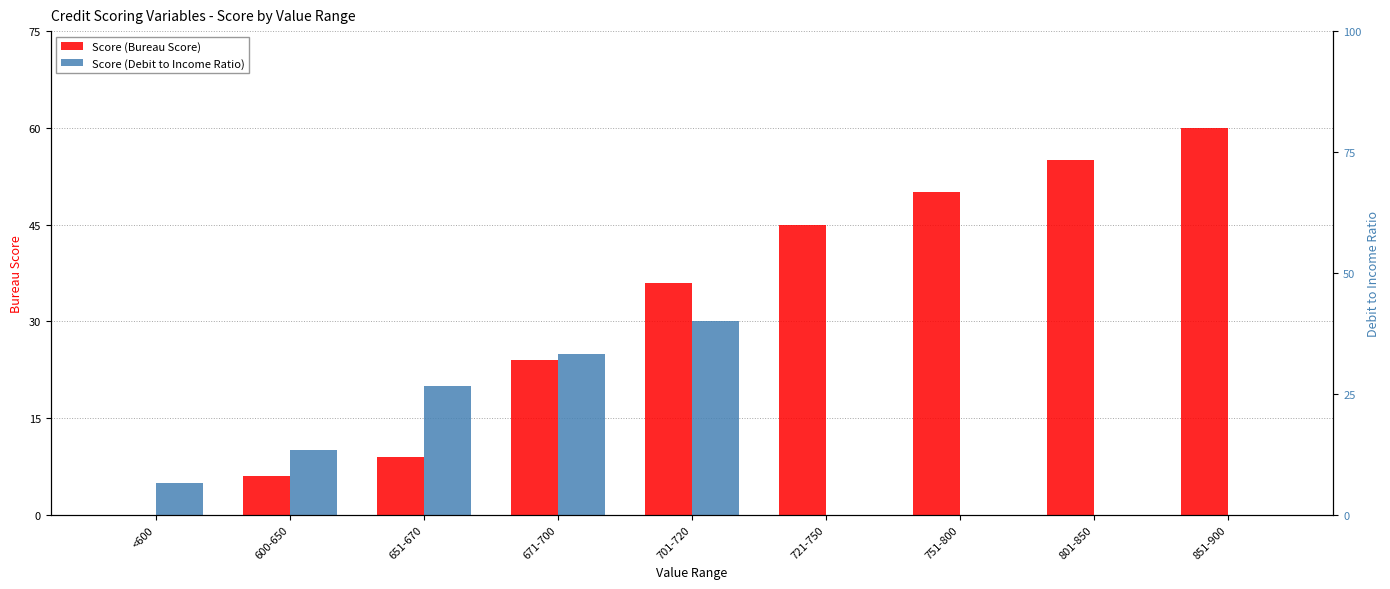

Reading left to right, transcribe all the data shown in this chart.

Score (Bureau Score): <600=0	600-650=6	651-670=9	671-700=24	701-720=36	721-750=45	751-800=50	801-850=55	851-900=60
Score (Debit to Income Ratio): <600=5	600-650=10	651-670=20	671-700=25	701-720=30	721-750=0	751-800=0	801-850=0	851-900=0